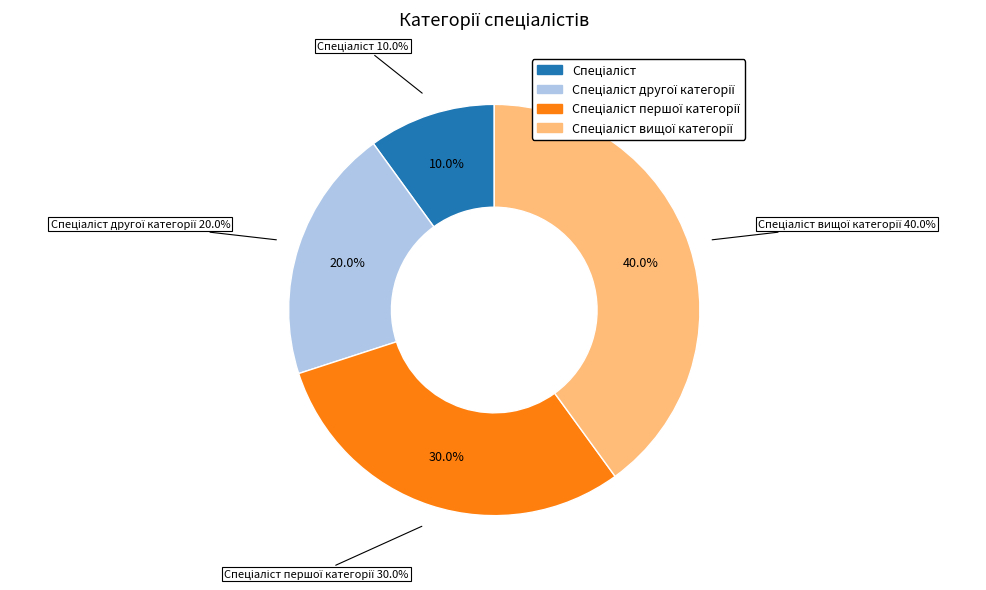

Rank the categories by value from highest to lowest.

Спеціаліст вищої категорії, Спеціаліст першої категорії, Спеціаліст другої категорії, Спеціаліст